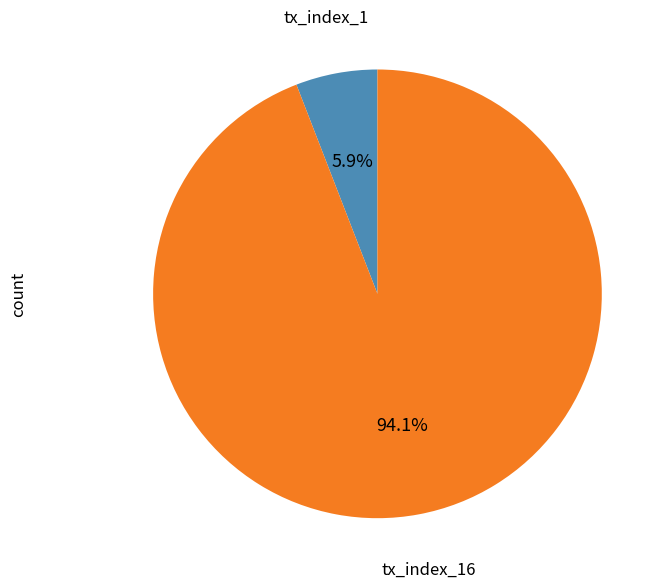

Rank the categories by value from highest to lowest.

tx_index_16, tx_index_1